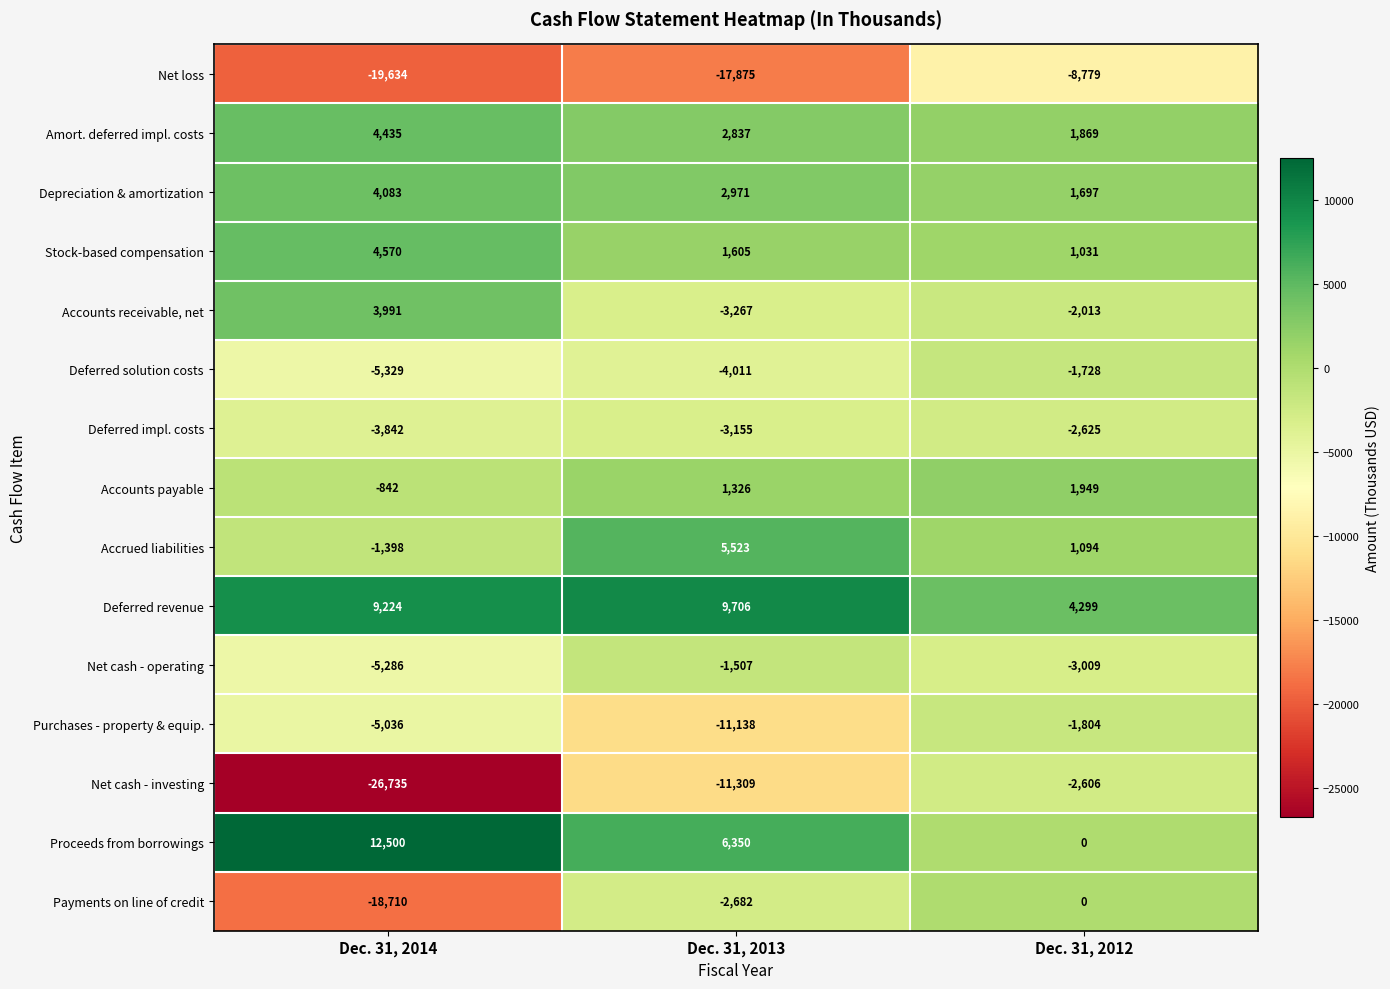

Which series has the largest total across all categories?

Deferred revenue